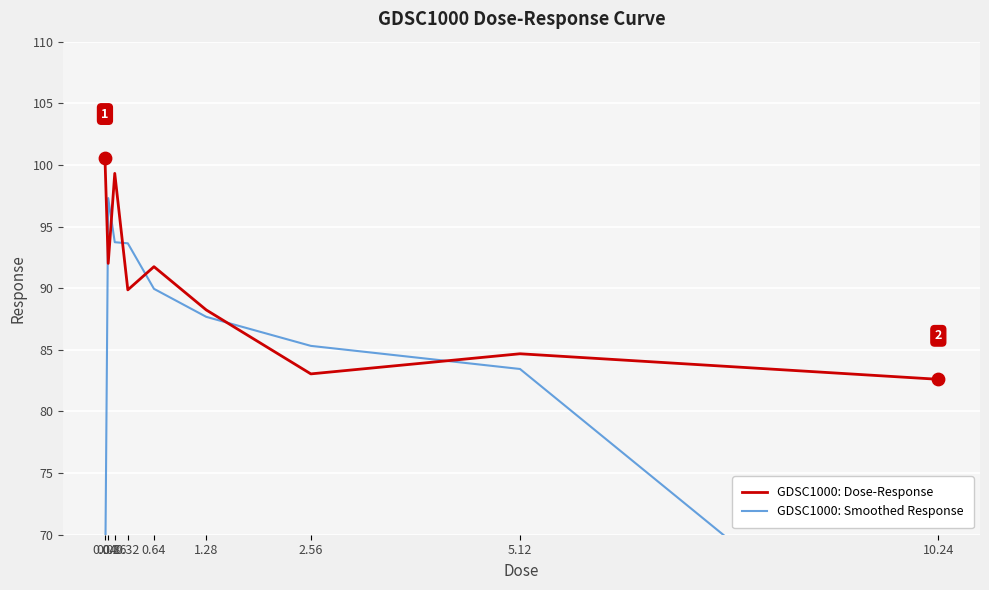

What are all the series names shown in the legend?

GDSC1000: Dose-Response, GDSC1000: Smoothed Response